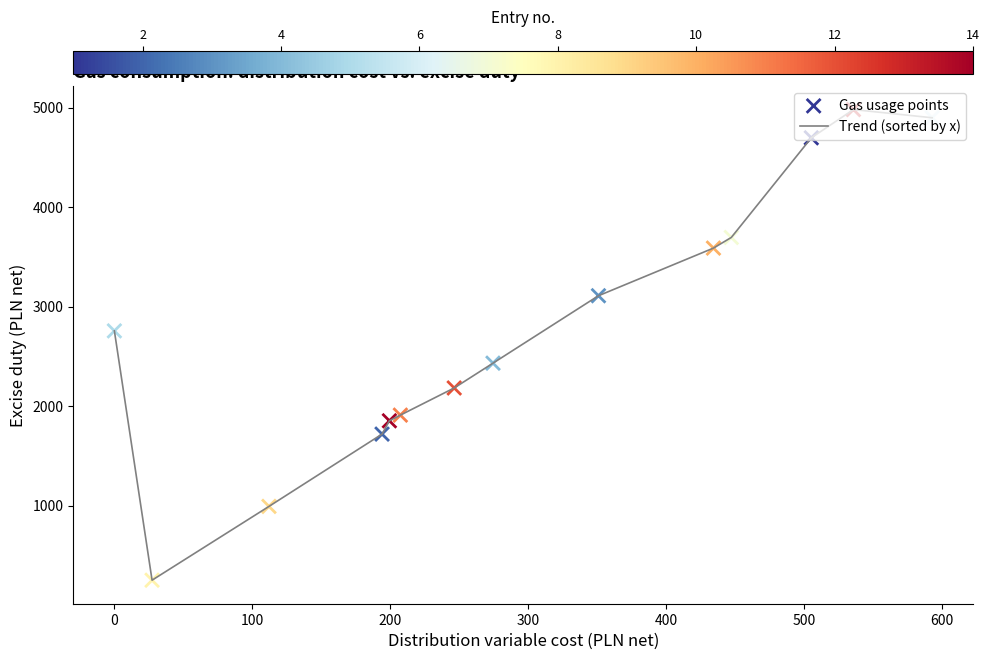

What is the smallest value displayed?

251.7